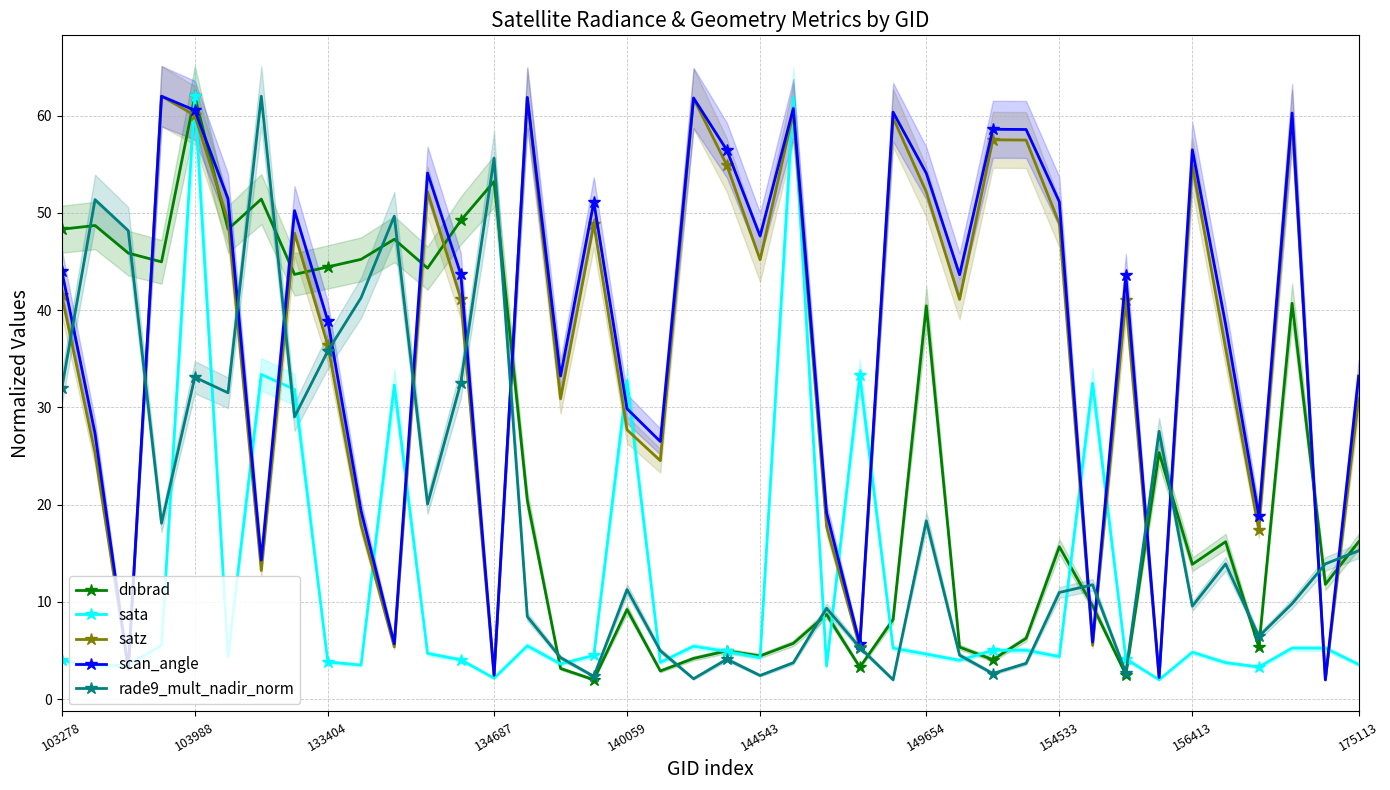

What is the difference between the second highest and second lowest values in the rade9_mult_nadir_norm series?

53.5